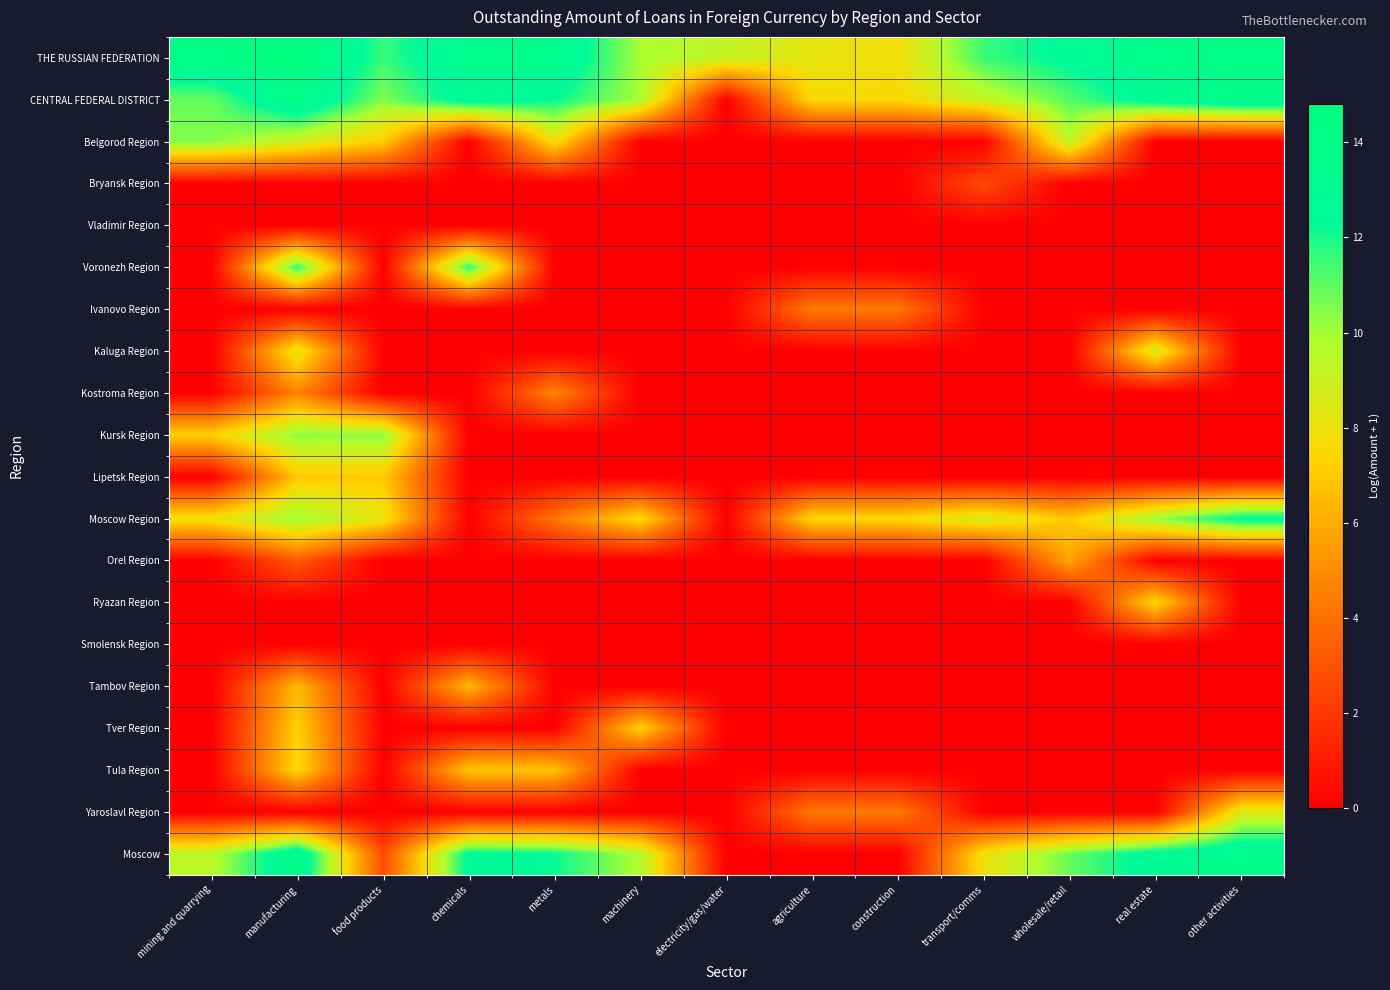

Rank the series by their maximum value, from lowest to highest.

Vladimir Region, Smolensk Region, Bryansk Region, Ivanovo Region, Kostroma Region, Orel Region, Tambov Region, Lipetsk Region, Tver Region, Ryazan Region, Tula Region, Yaroslavl Region, Kaluga Region, Kursk Region, Belgorod Region, Voronezh Region, Moscow Region, Moscow, CENTRAL FEDERAL DISTRICT, THE RUSSIAN FEDERATION